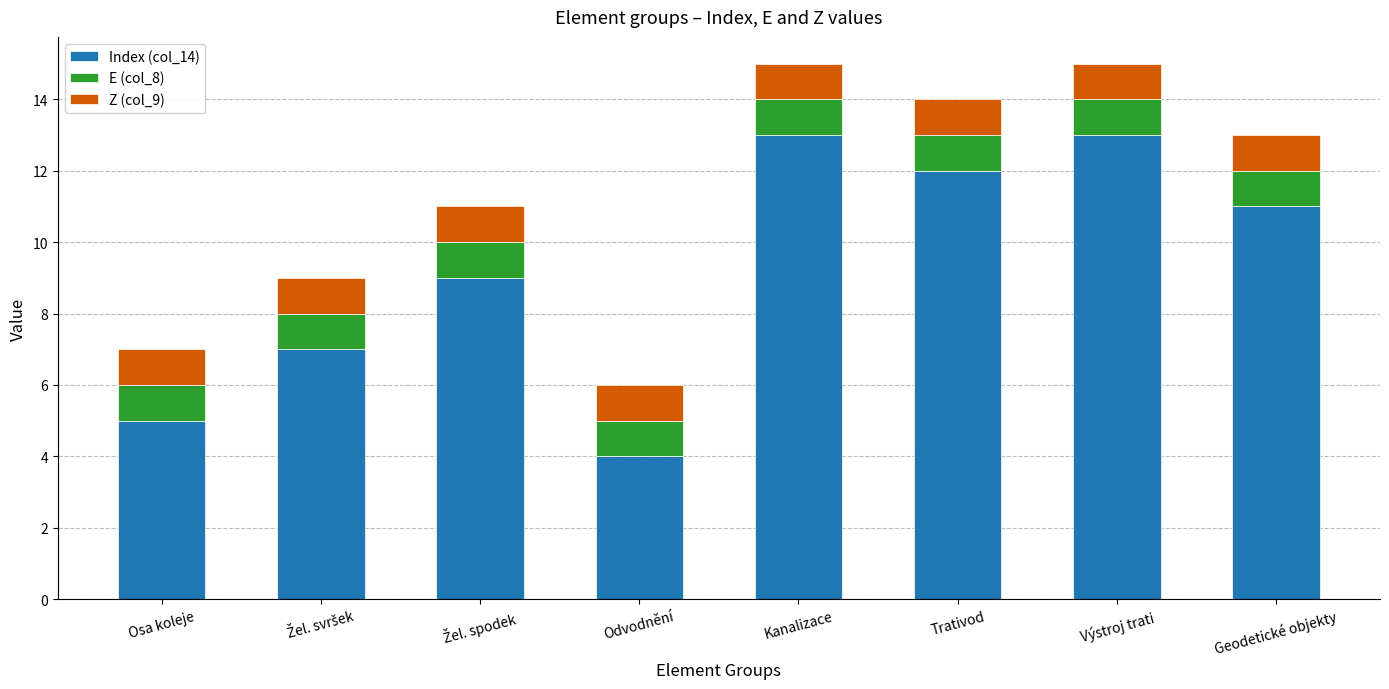

What is the sum of all Index (col_14) values?

74